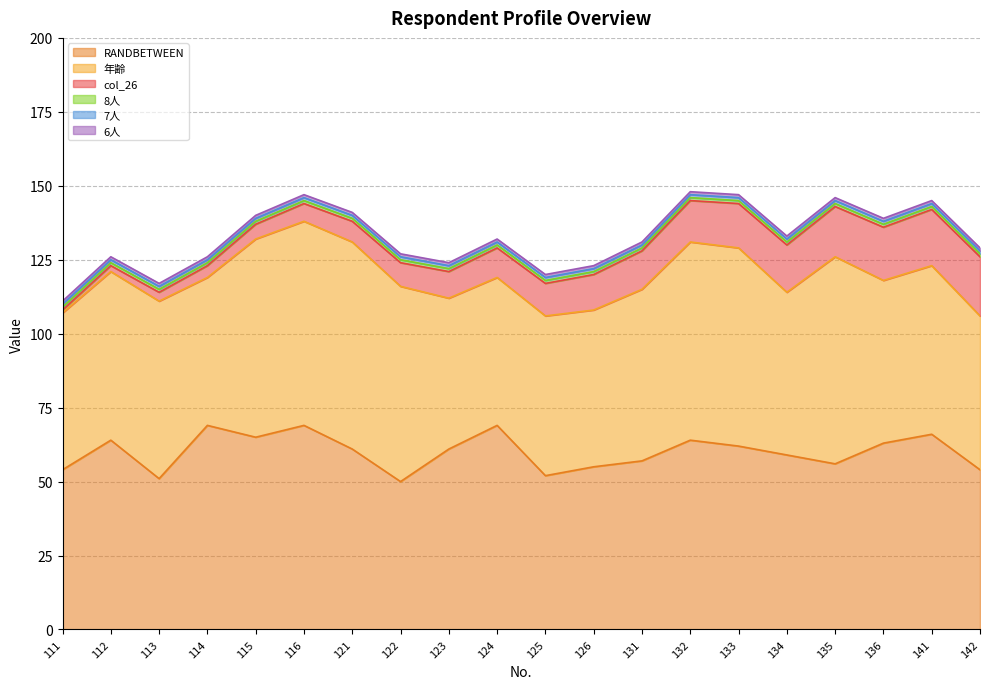

How many data points in col_26 are above 11?

9